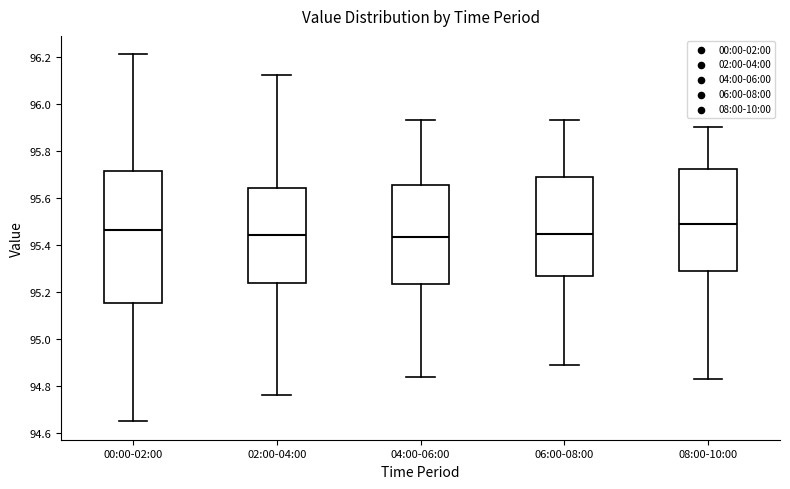

Reading left to right, read every box against the y-axis: the position of its median line, the range the box covers, and the ends of its whiskers. The values are not printed on the chart, so give them approximately, as read against the axis.

00:00-02:00: median 95.46, box 95.16 to 95.72, whiskers 94.66 to 96.22
02:00-04:00: median 95.44, box 95.24 to 95.64, whiskers 94.76 to 96.12
04:00-06:00: median 95.44, box 95.24 to 95.66, whiskers 94.84 to 95.94
06:00-08:00: median 95.44, box 95.26 to 95.68, whiskers 94.90 to 95.94
08:00-10:00: median 95.50, box 95.28 to 95.72, whiskers 94.84 to 95.90